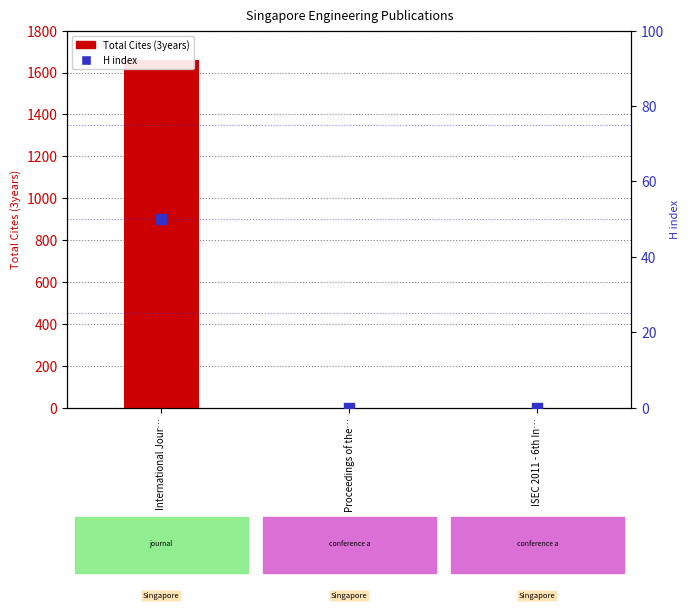

Which series contains the highest Y value?

Total Cites (3years)